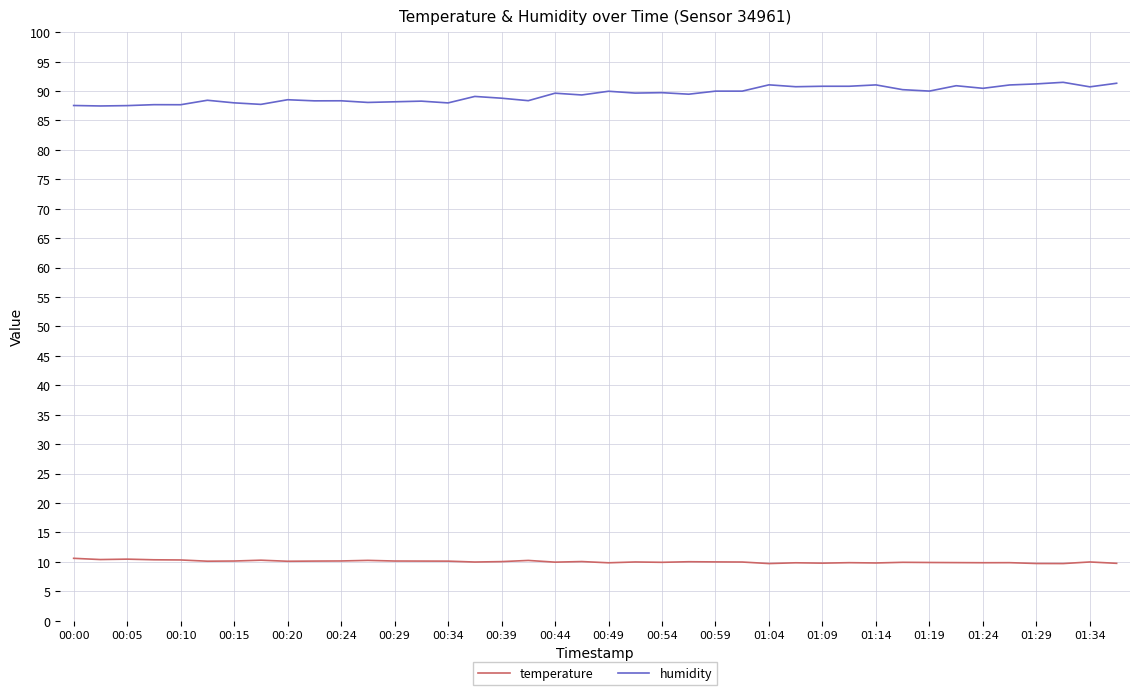

Which series has the largest range (max minus min)?

humidity